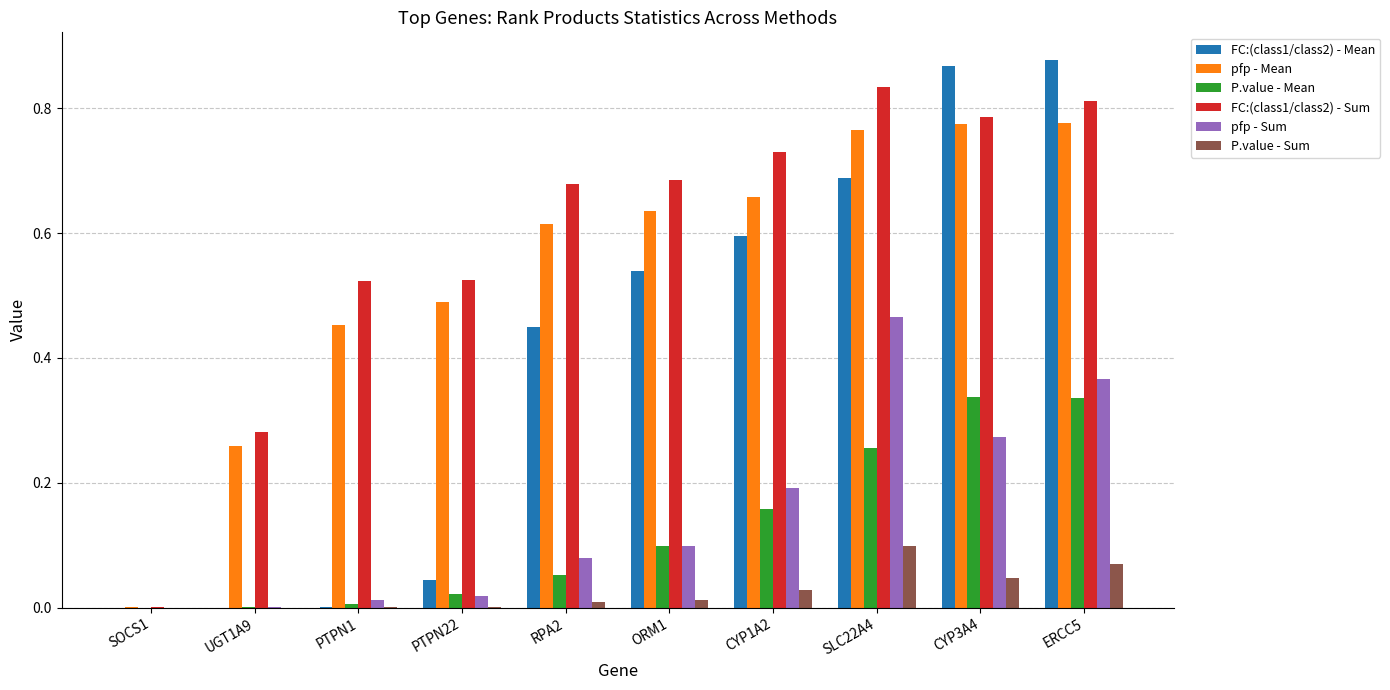

At which label does P.value - Sum reach its peak?

SLC22A4